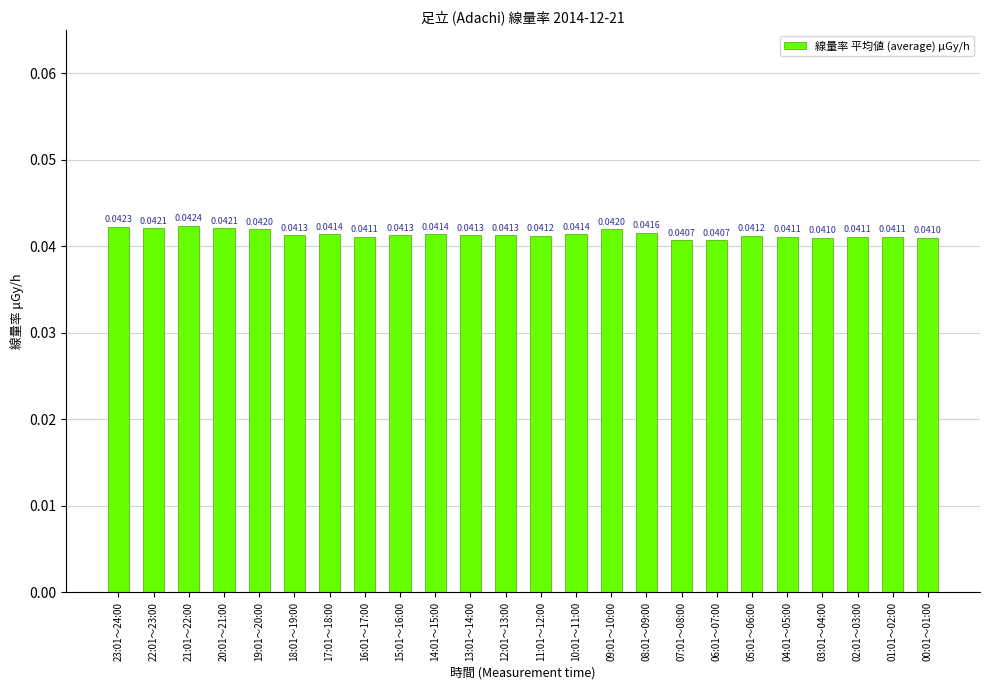

Which has a higher value, 22:01～23:00 or 09:01～10:00?

22:01～23:00